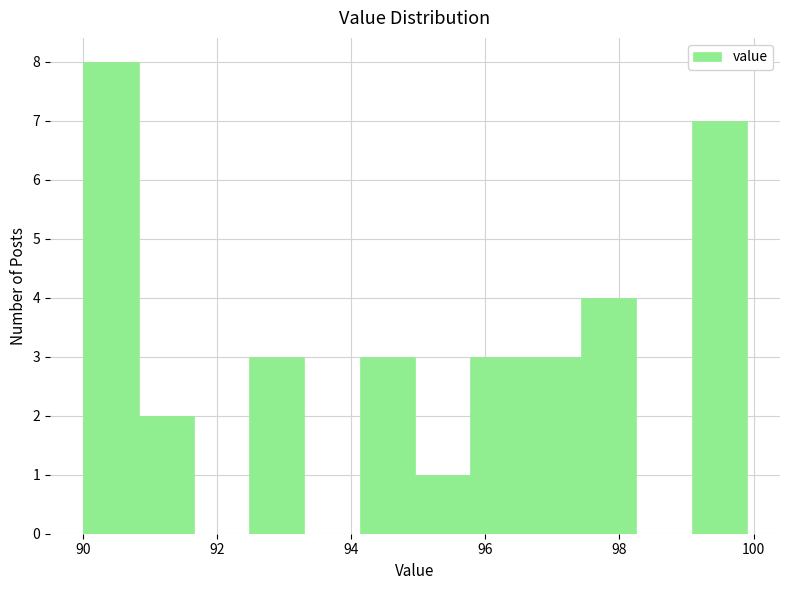

Over which range of the x-axis is the bar tallest?

90.0 to 90.8